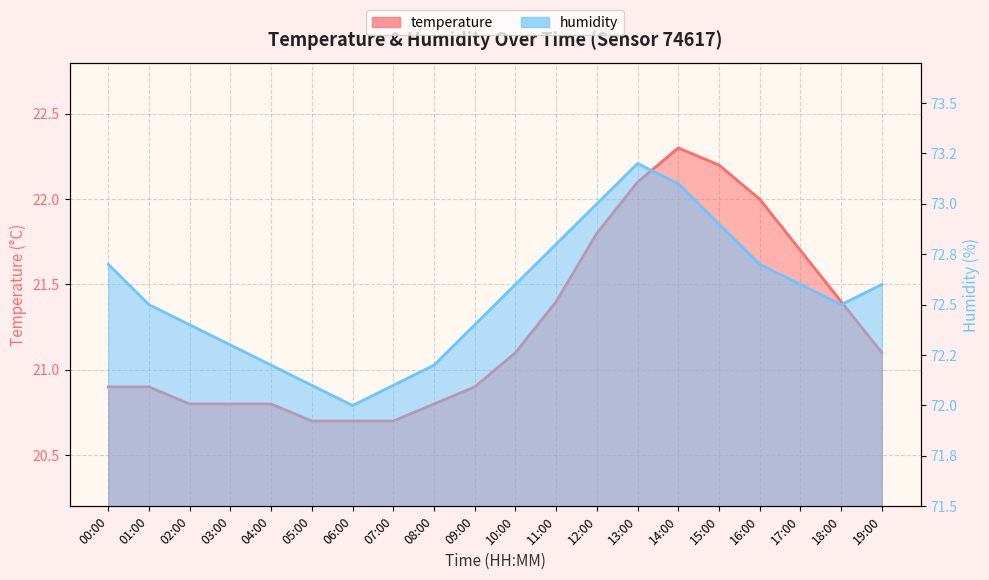

Where does the temperature series first go above 21?

10:00